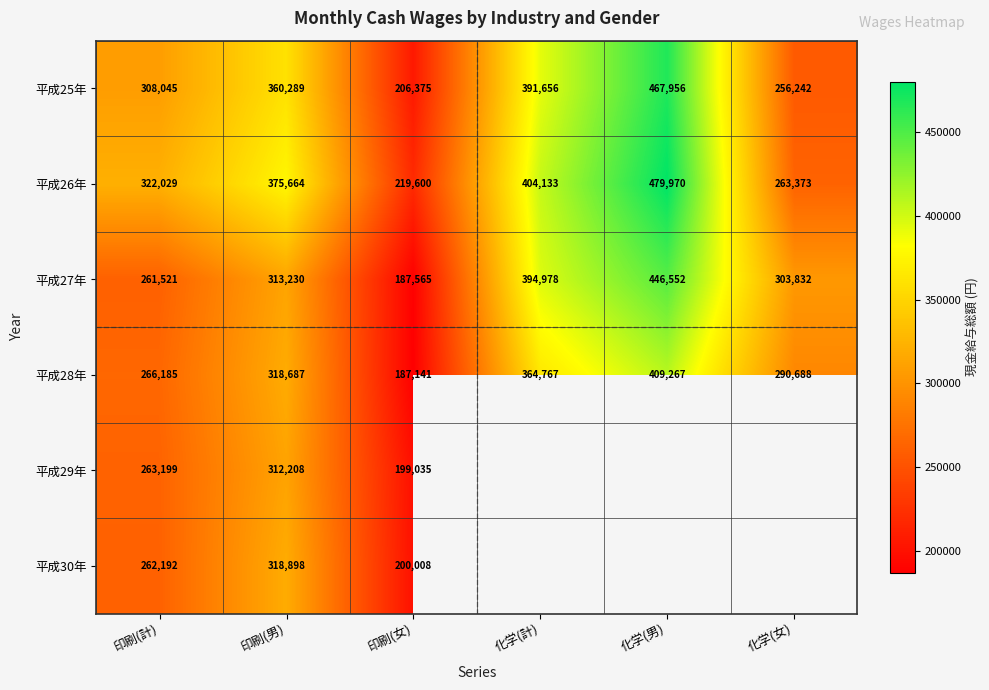

What is the sum of all 平成28年 values?

1836735